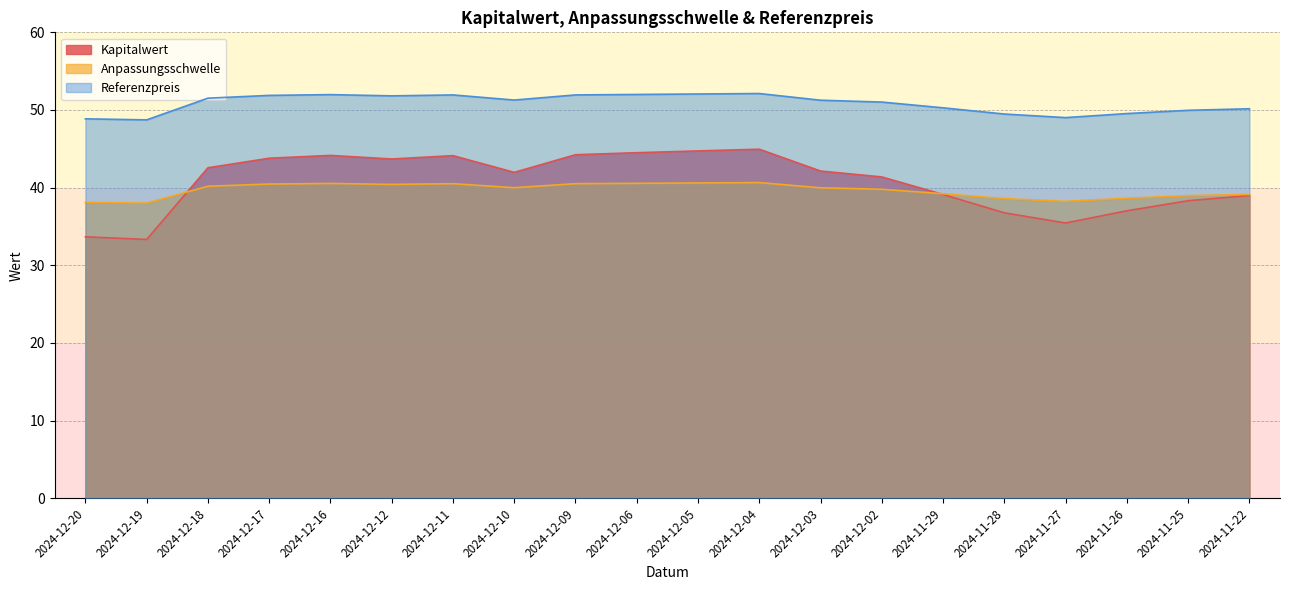

What is the difference between the maximum and minimum values in the Referenzpreis series?

3.4